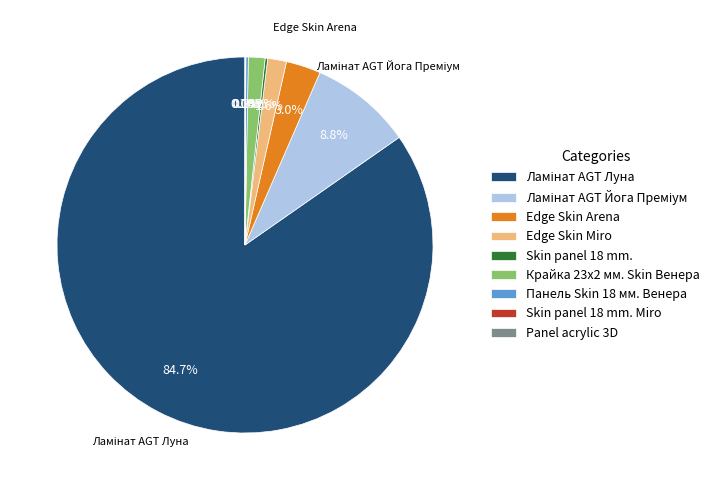

To the nearest percent, what portion does Edge Skin Arena represent?

3%